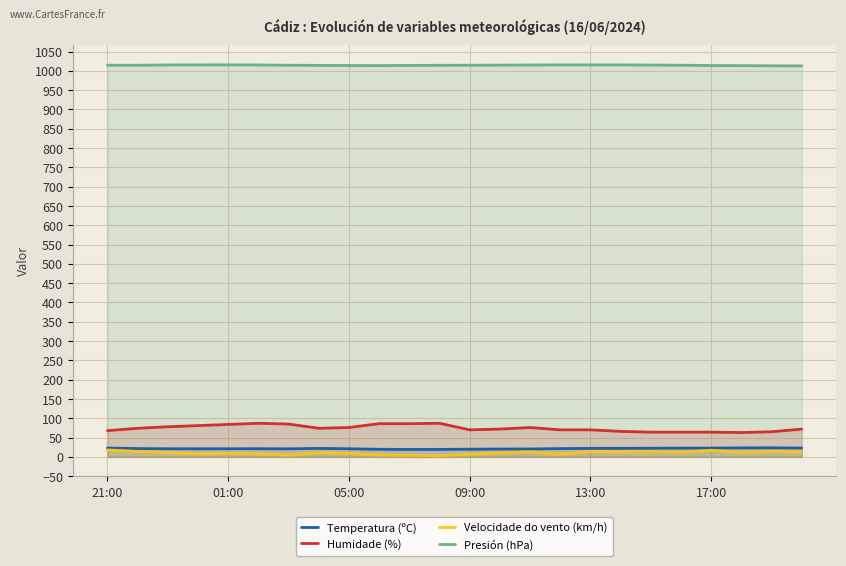

Does the chart display data point markers on the line(s)?

No